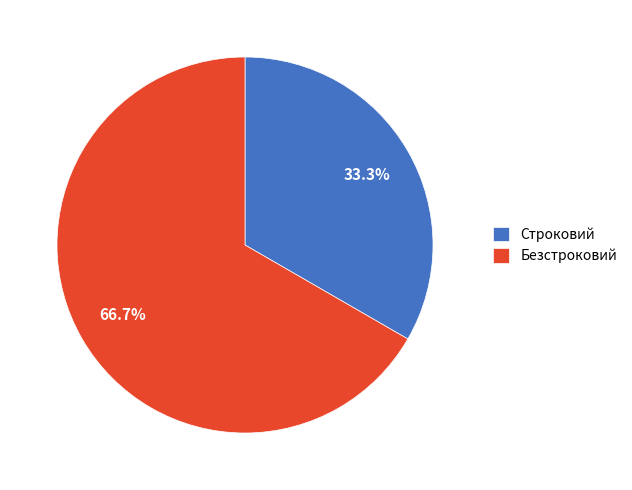

What is the ratio of the value at Безстроковий to the value at Строковий?

2.0